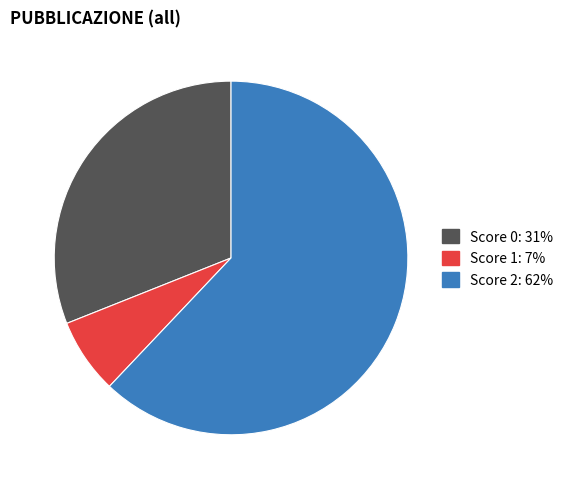

Is there any slice that represents more than half of the pie?

Yes